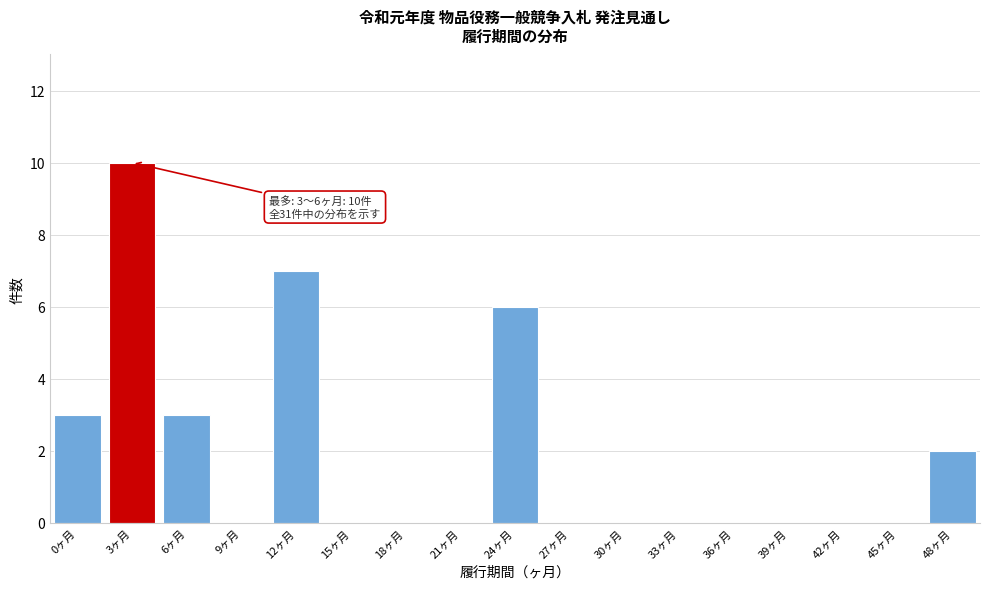

Reading right to left, what are all the values shown in this chart?

48ヶ月=2	45ヶ月=0	42ヶ月=0	39ヶ月=0	36ヶ月=0	33ヶ月=0	30ヶ月=0	27ヶ月=0	24ヶ月=6	21ヶ月=0	18ヶ月=0	15ヶ月=0	12ヶ月=7	9ヶ月=0	6ヶ月=3	3ヶ月=10	0ヶ月=3